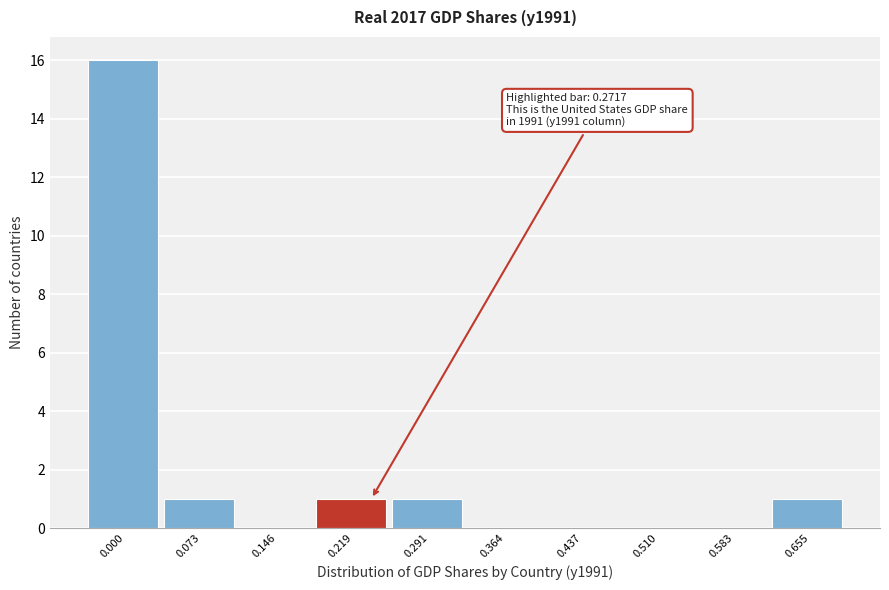

True or false: the data shows 0 at 0.510.

True